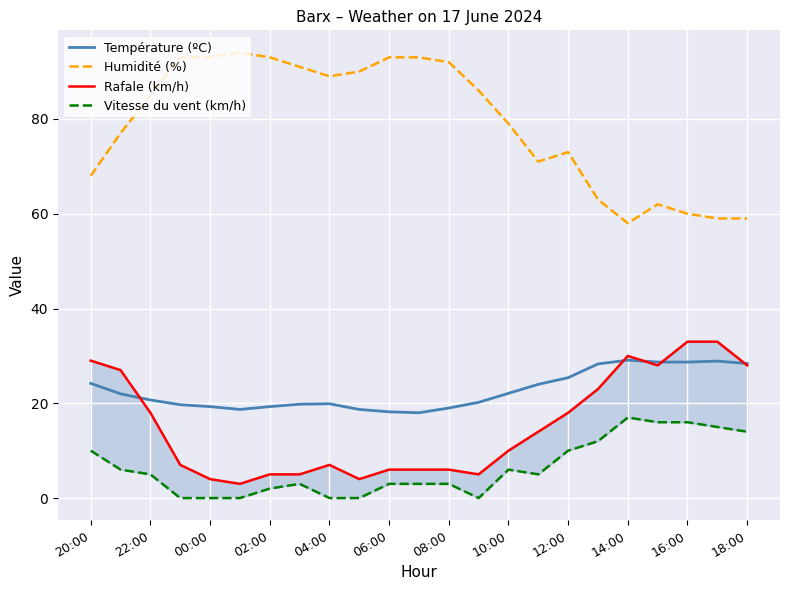

True or false: Température (ºC) and Vitesse du vent (km/h) intersect in this chart.

False